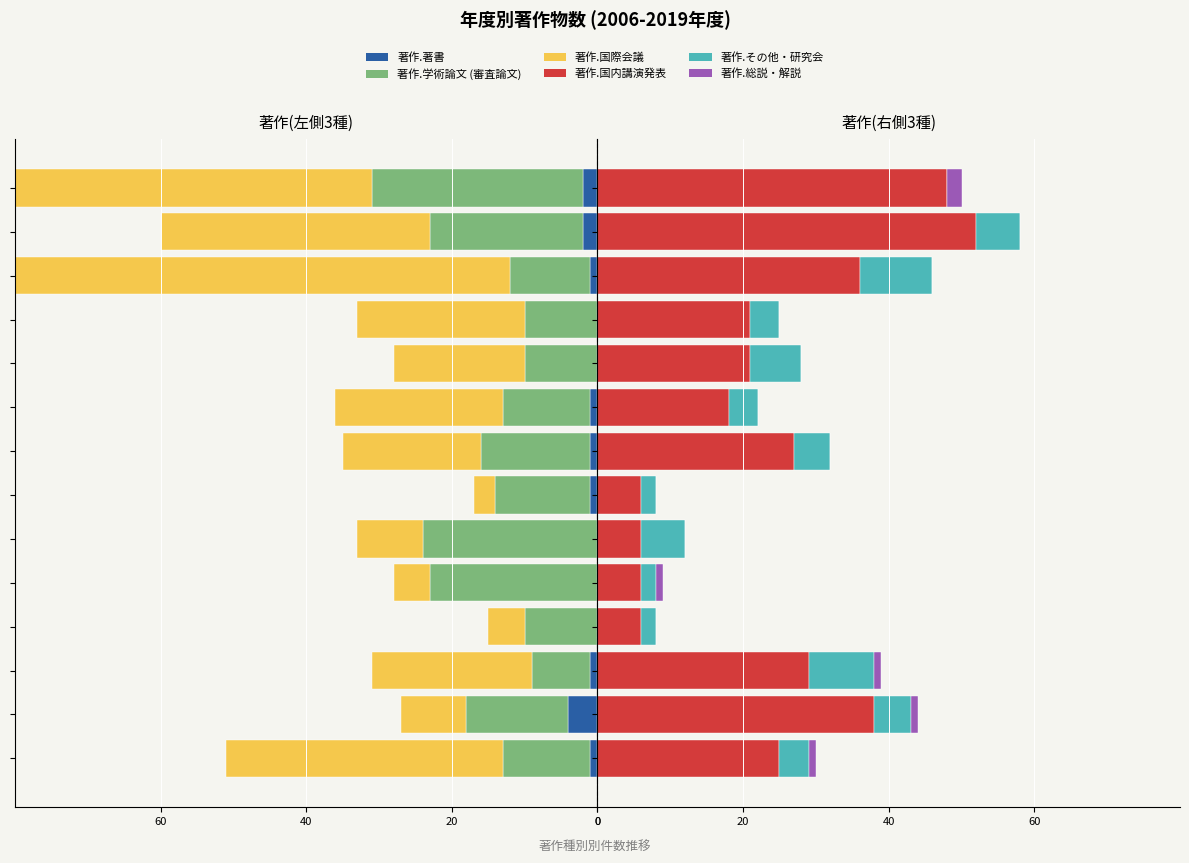

Is the value of 著作.国際会議 at 13 greater than the value of 著作.国内講演発表 at 40?

No